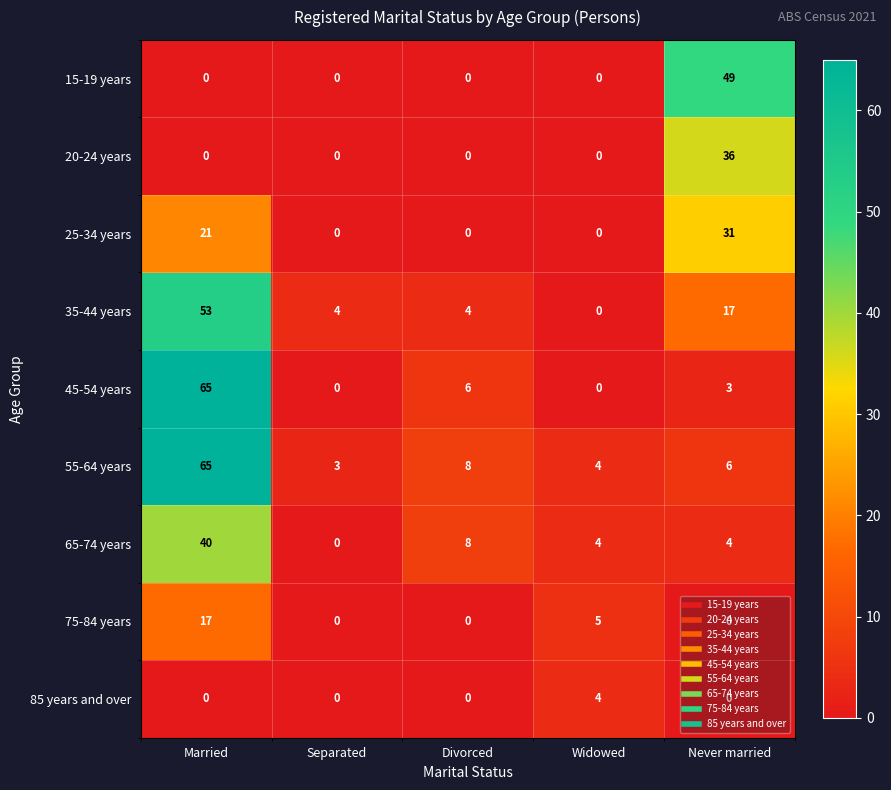

Which series has the largest range (max minus min)?

45-54 years